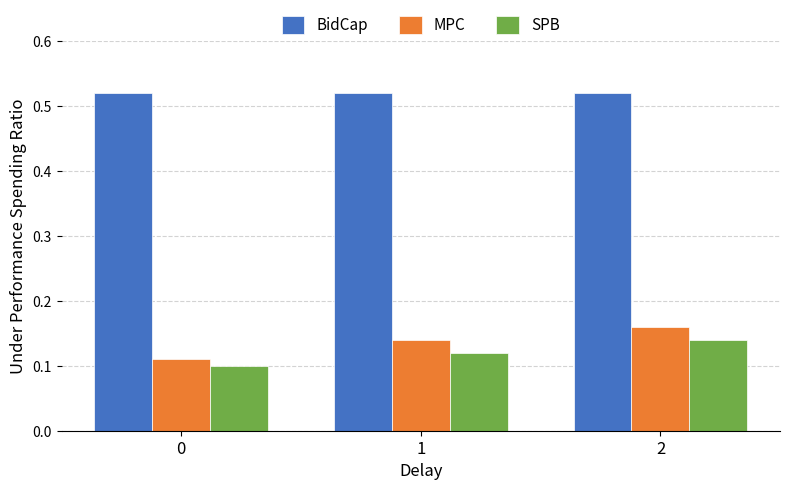

Which series has the largest total across all categories?

BidCap